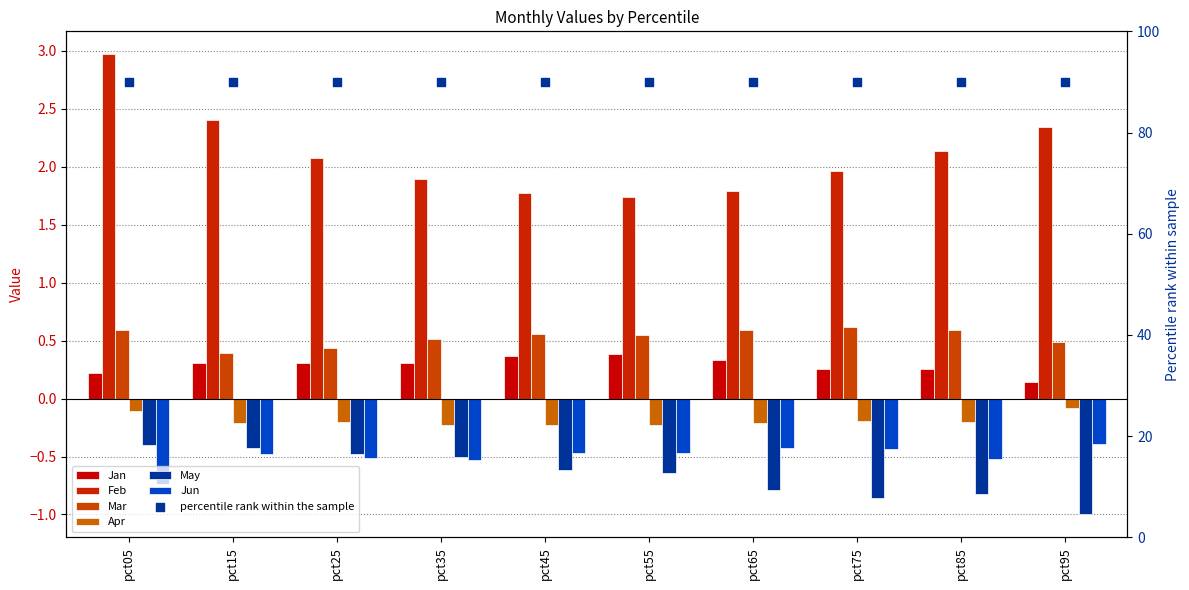

At how many categories does at least one series exceed 2?

5